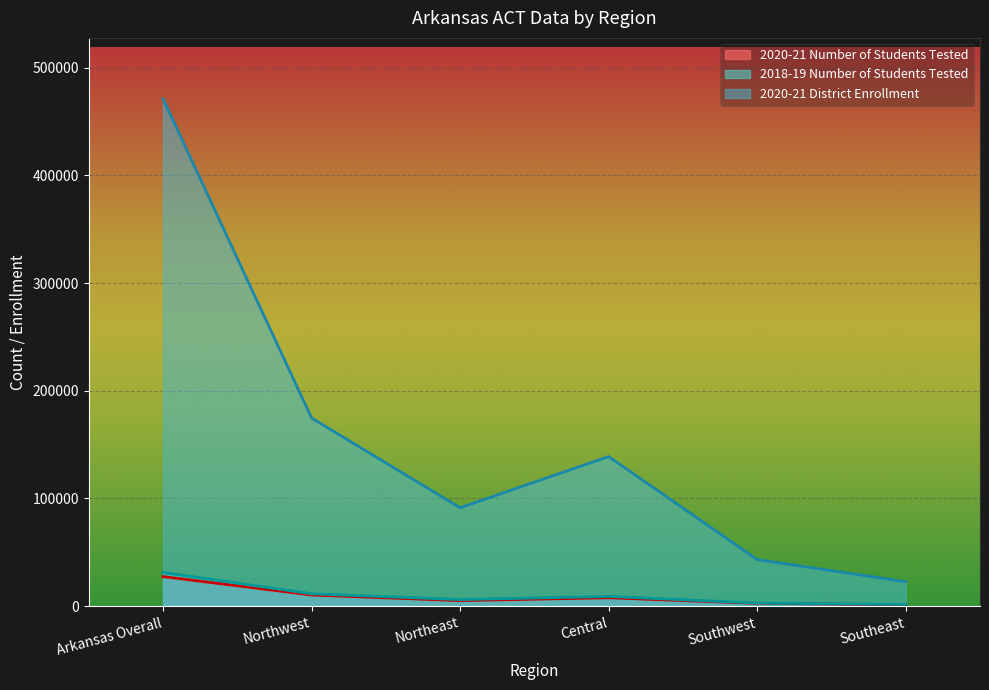

Which series changed the most between Arkansas Overall and Northeast?

2020-21 District Enrollment